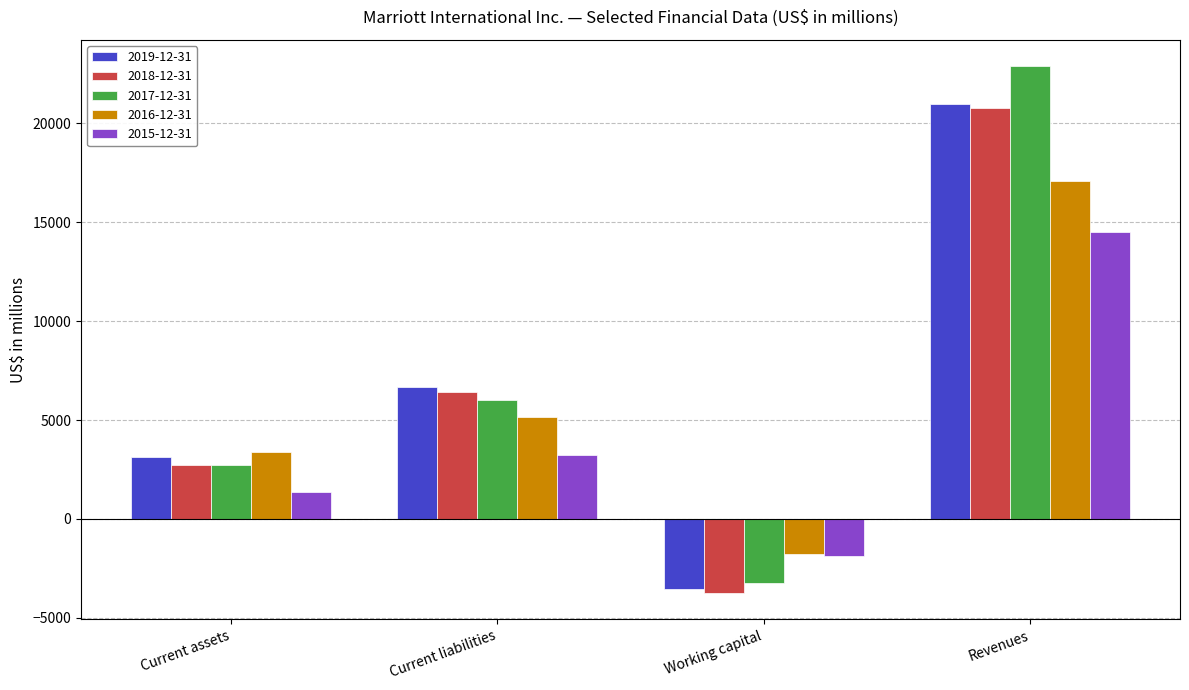

What is the sum of the 2018-12-31 values at Current liabilities and Current assets?

9143